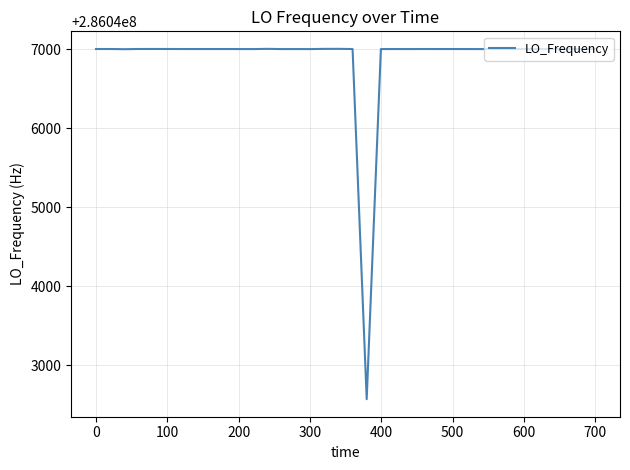

What is the maximum value shown in the chart?

286047002.8